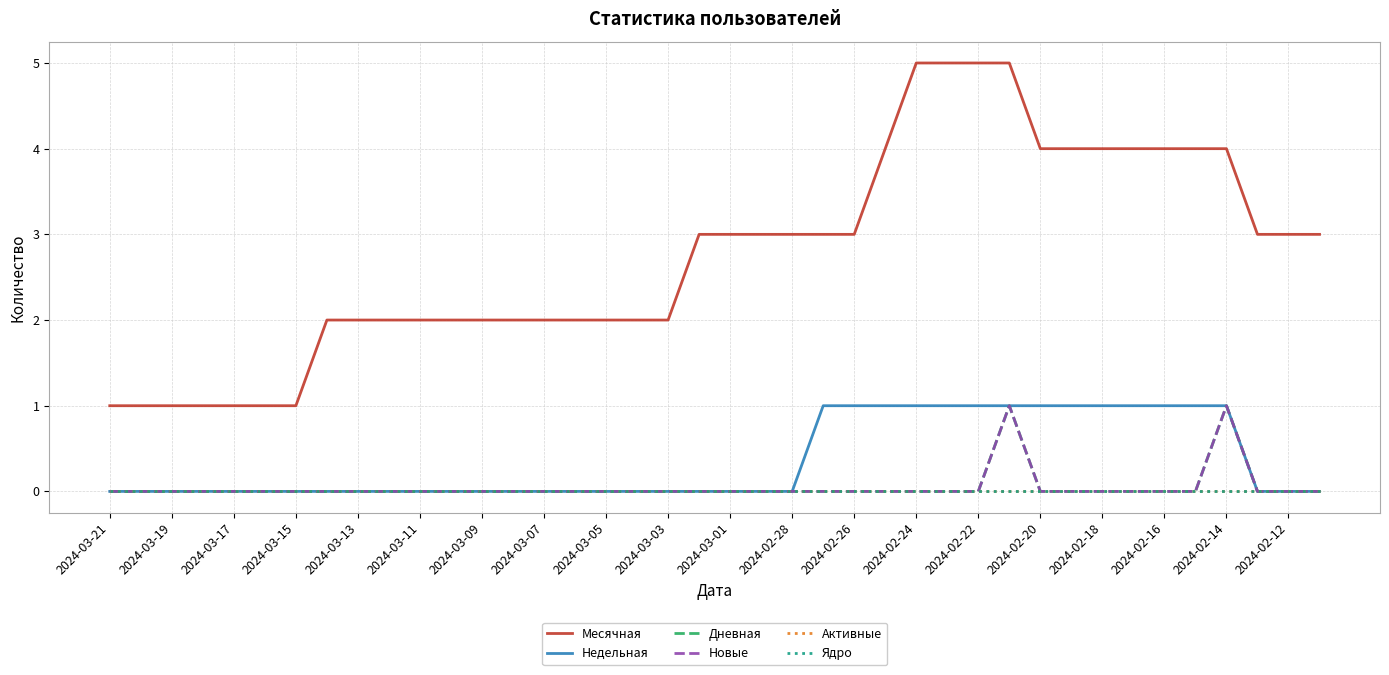

How many Месячная values are between 2 and 4?

29